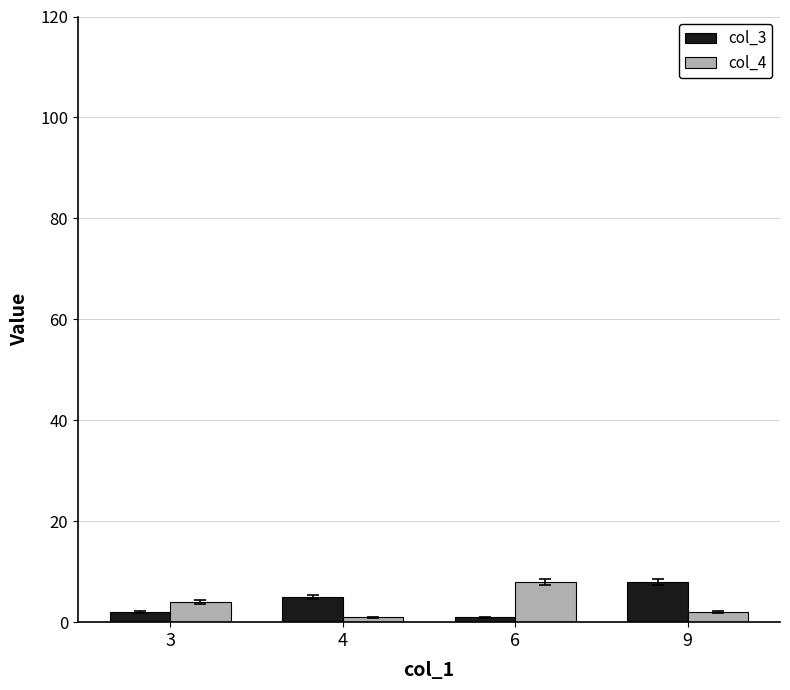

Reading left to right, what are all the values shown in this chart?

col_3: 2	5	1	8
col_4: 4	1	8	2